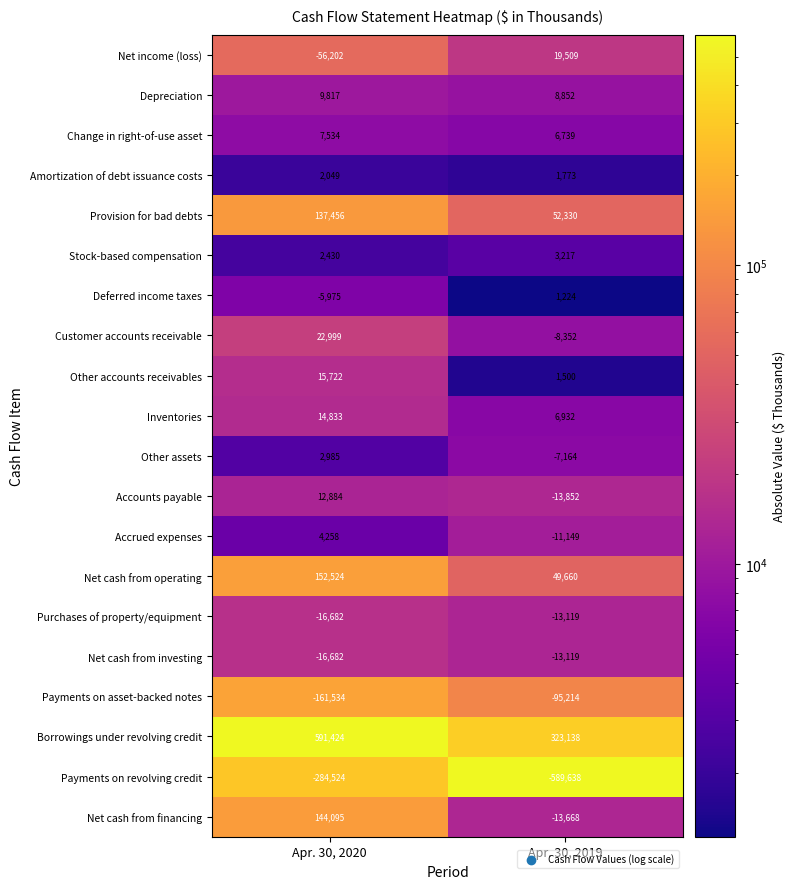

What is the sum of the Customer accounts receivable values at Apr. 30, 2019 and Apr. 30, 2020?

14647